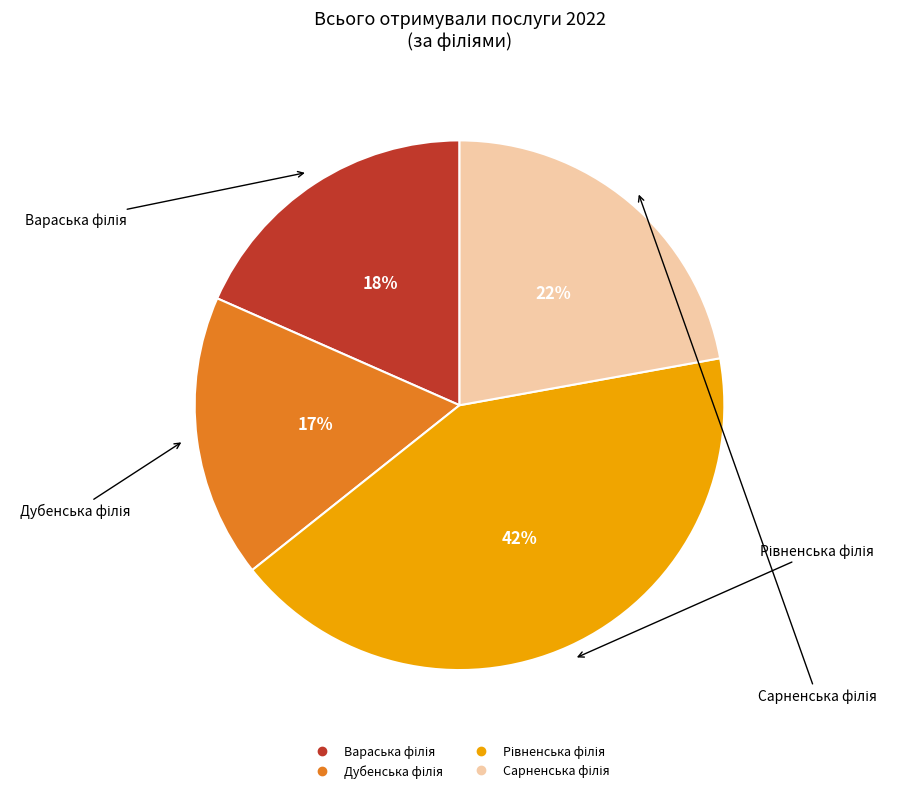

To the nearest percent, what is the average slice percentage?

25%